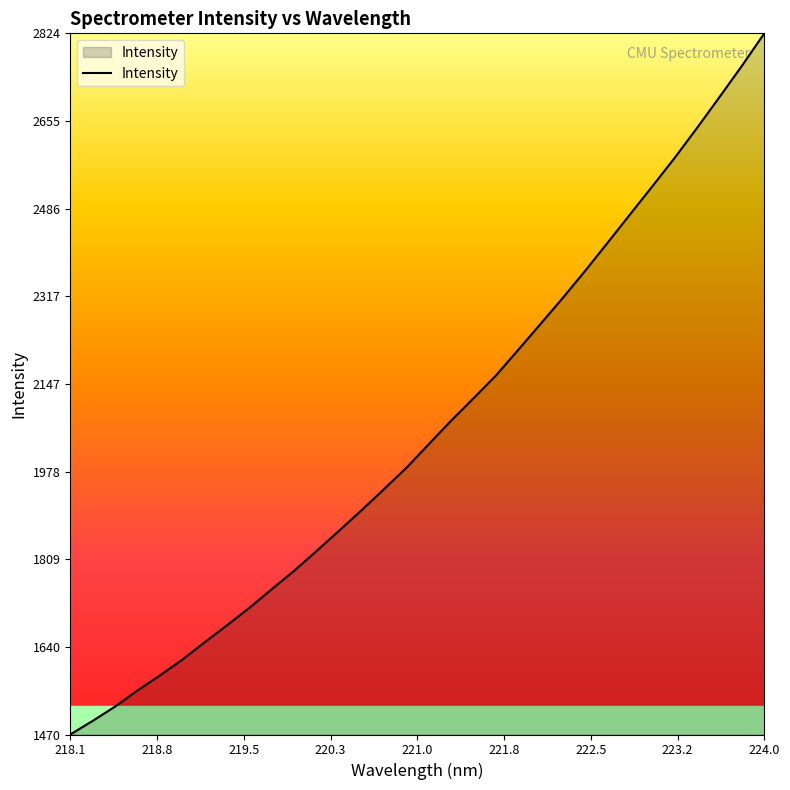

What is the average value?

2057.4